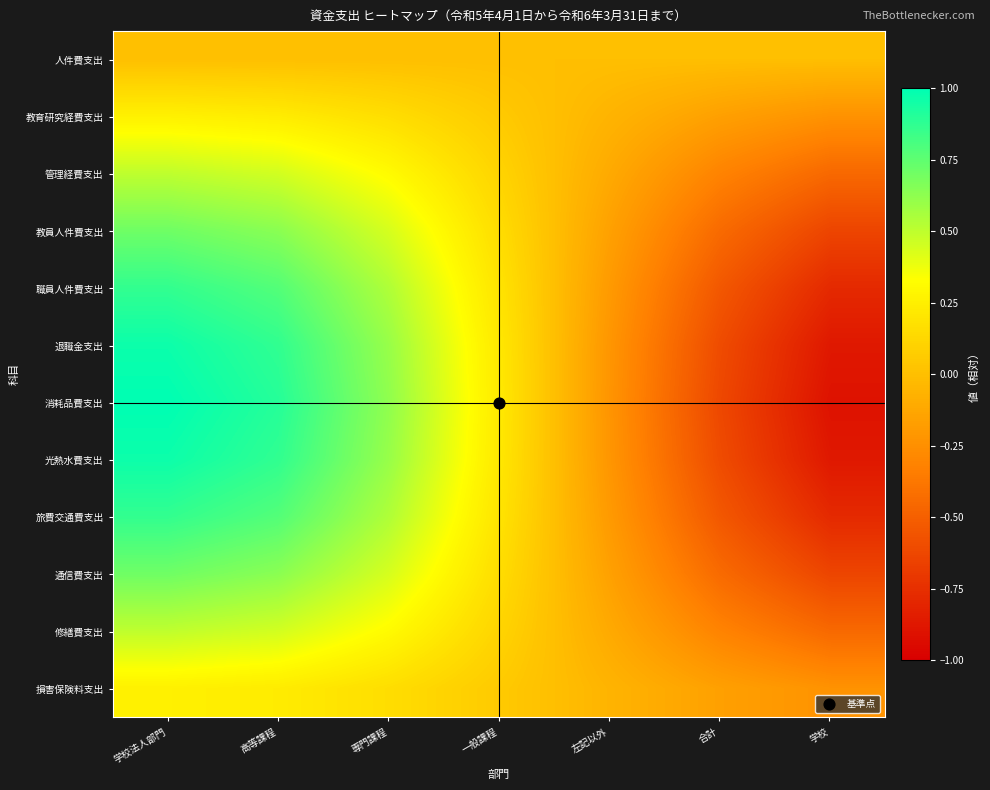

How many distinct data groups are displayed?

12